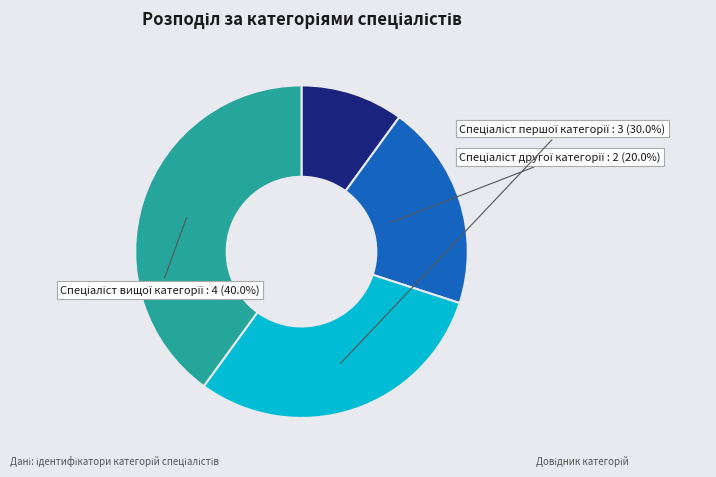

Is there a majority slice in this chart?

No